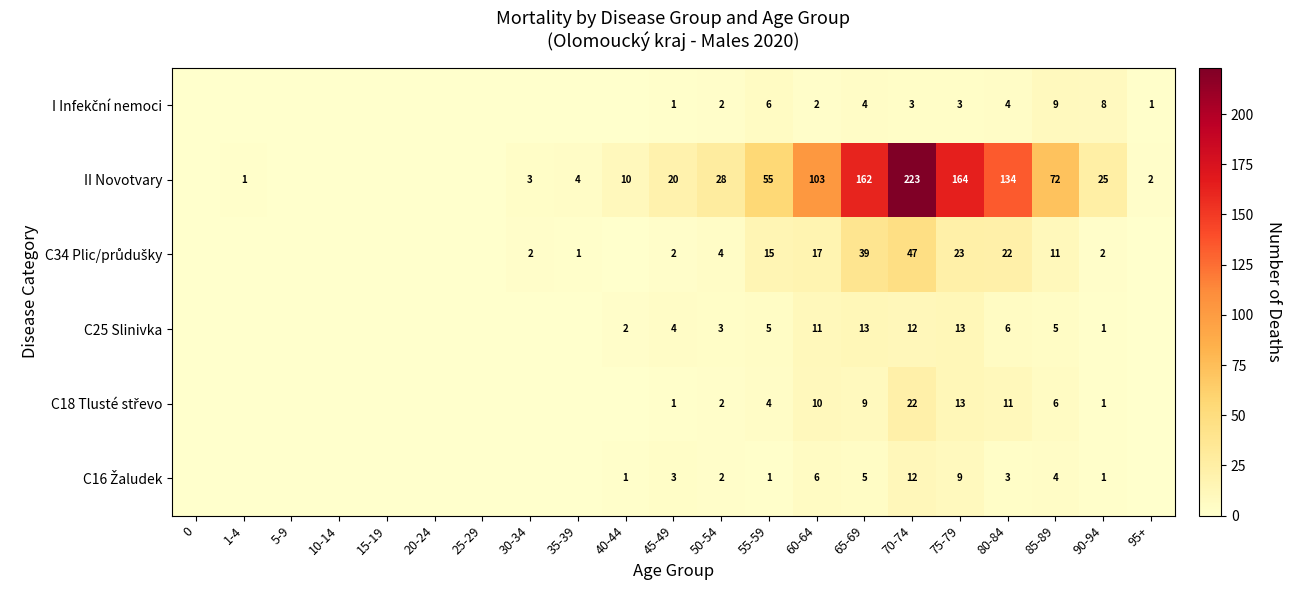

What is the difference between the highest and lowest values at 65-69?

158